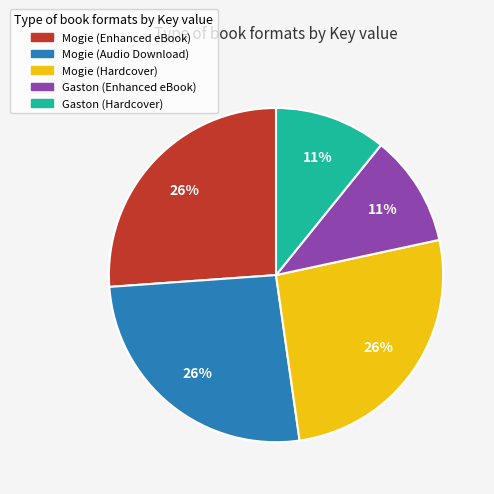

To the nearest percent, what percentage of the pie is Gaston (Hardcover)?

11%